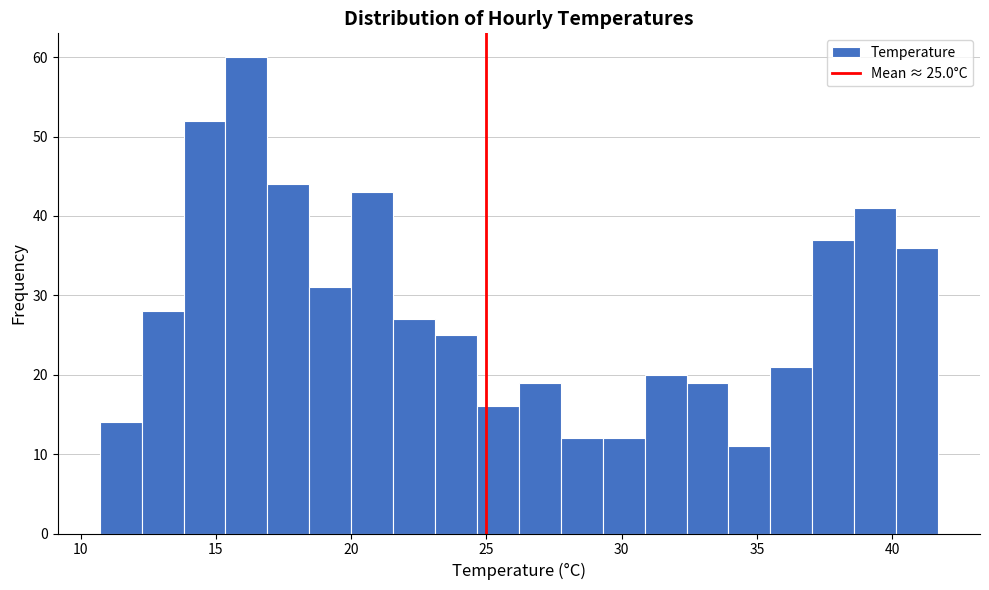

Read against the x-axis, roughly where is the centre of the tallest bar?

16.0